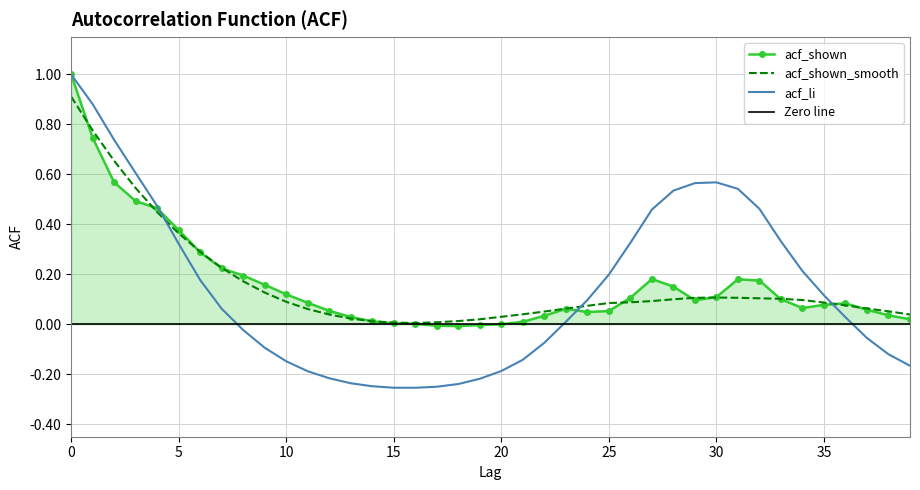

How many interior local peaks does the acf_shown_smooth series have?

1